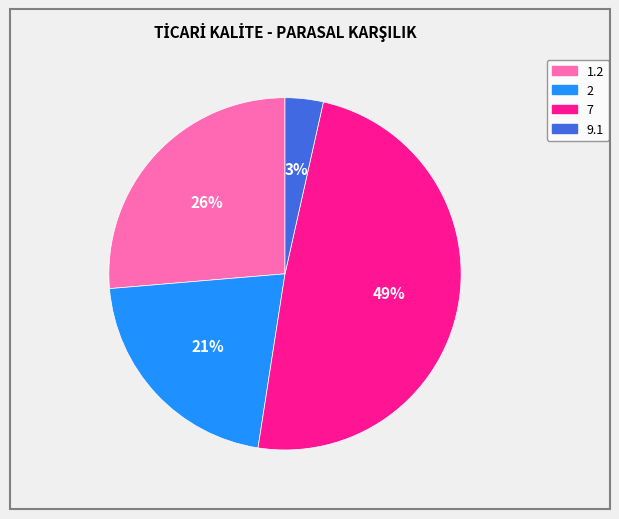

The 7 slice represents 61% of the pie. True or false?

False